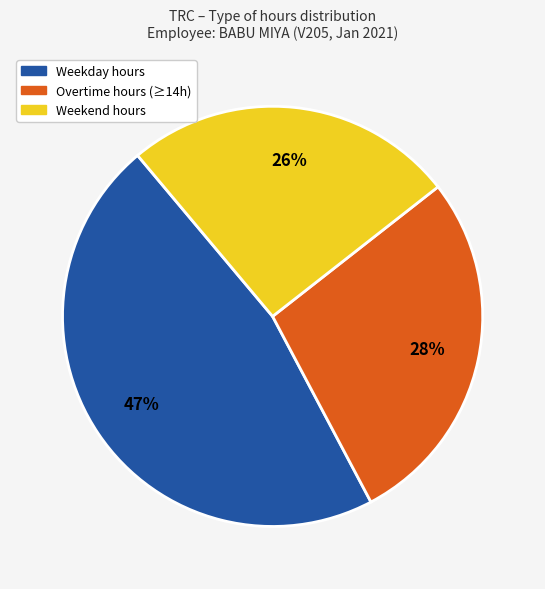

Does any single category account for the majority?

No